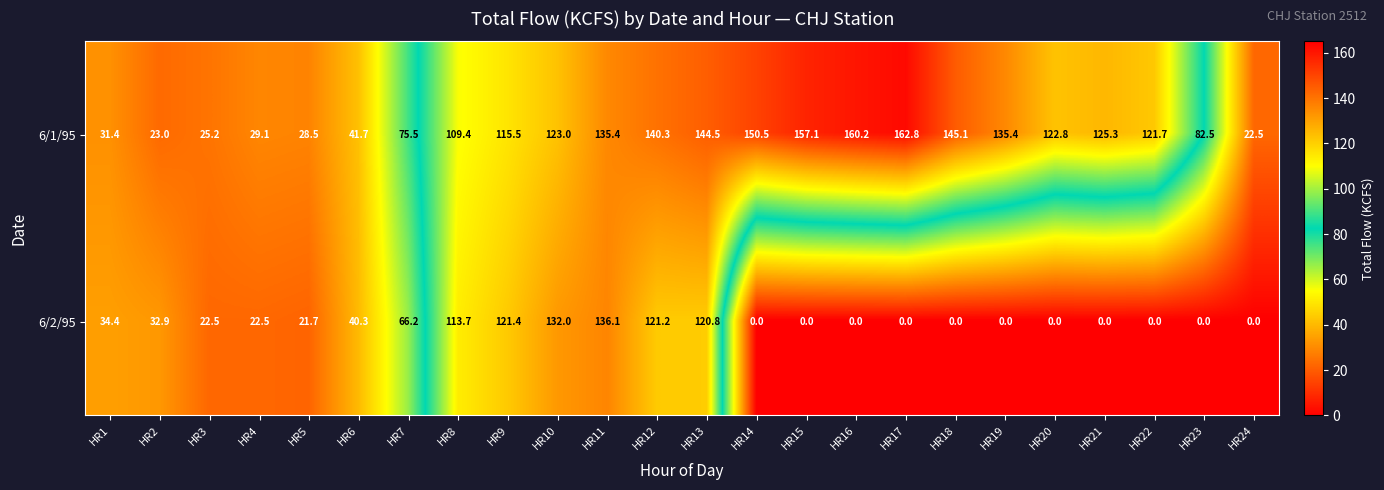

List the series in order of their peak value, lowest first.

6/2/95, 6/1/95